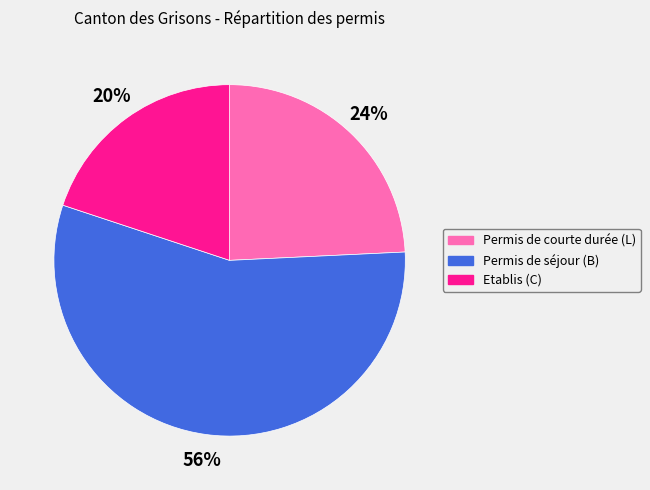

How many slices are in this pie chart?

3